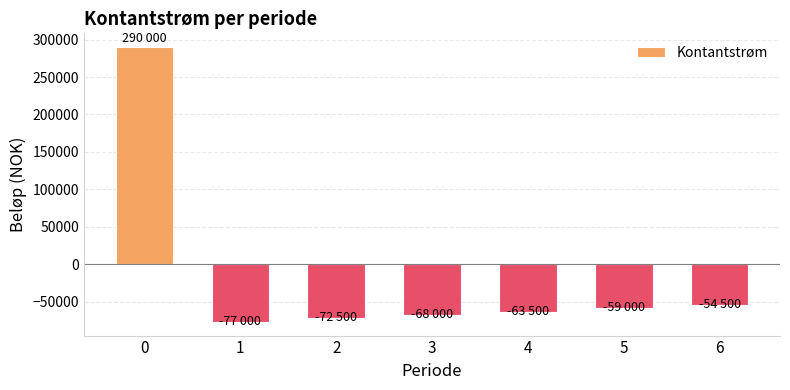

How many values are below zero?

6